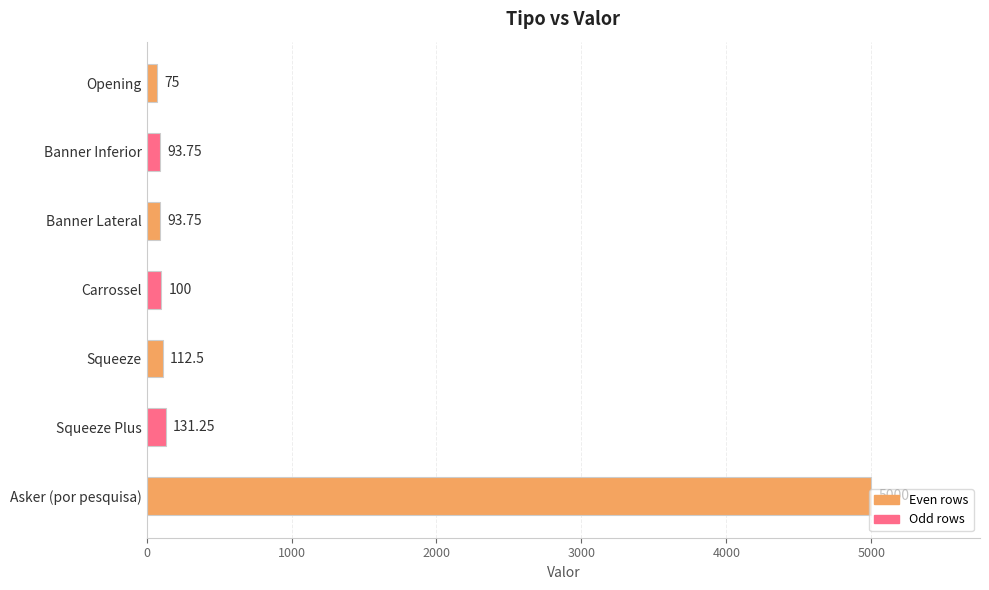

What is the ratio of the value at Asker (por pesquisa) to the value at Opening?

66.7